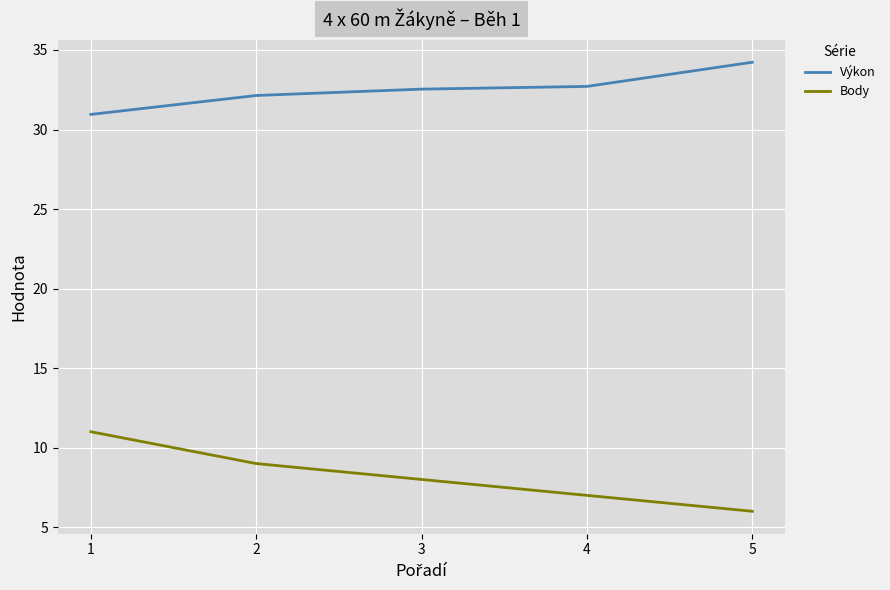

True or false: Body has more than 2 points higher than both neighbors.

False